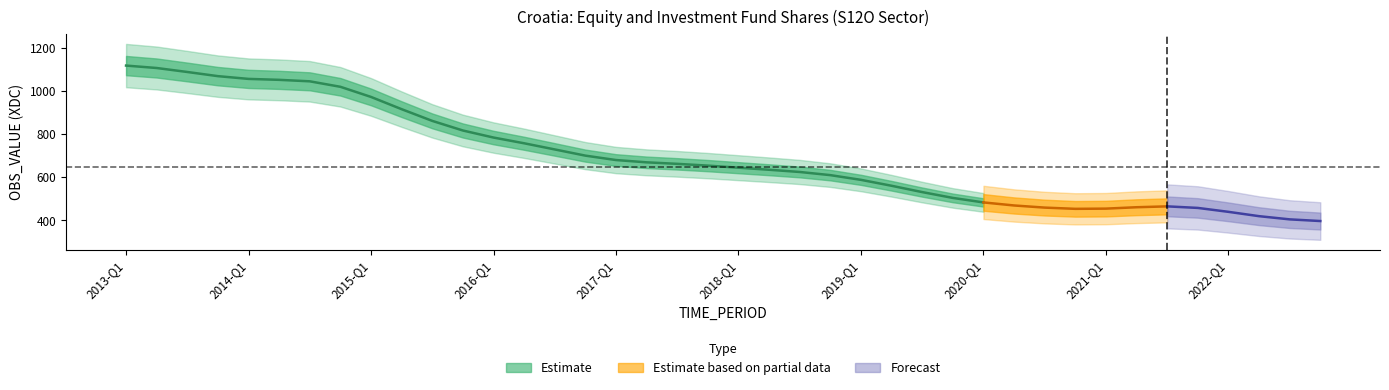

True or false: the data shows 852.5 at 2018-Q4.

False